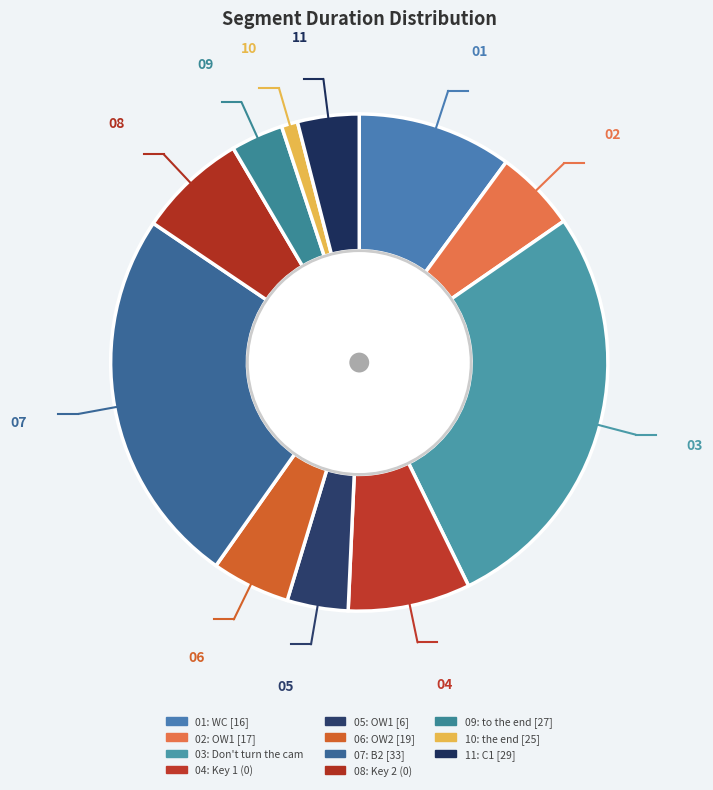

How many segments does this pie chart have?

11